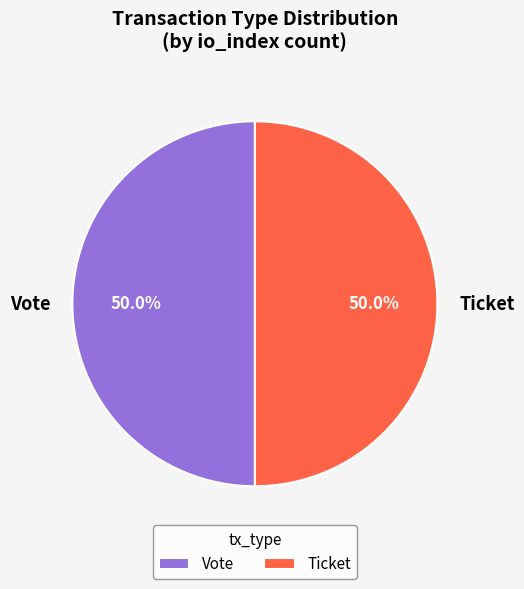

Count the number of slices in the pie.

2